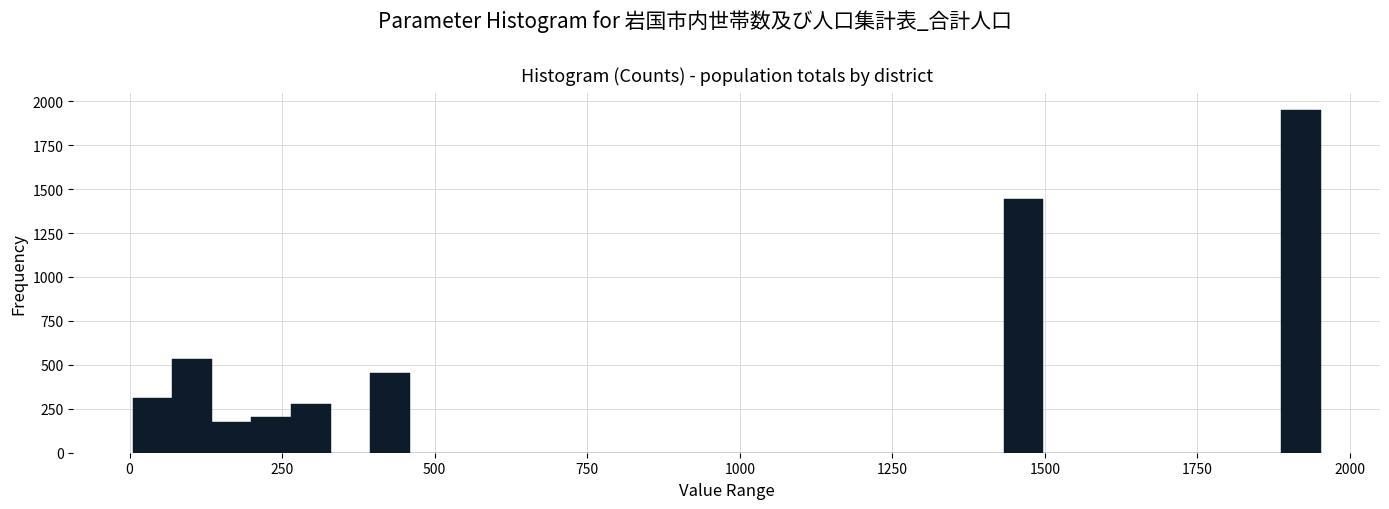

Around what value on the x-axis is the tallest bar? Give the approximate position of its centre, as read against the axis.

1900